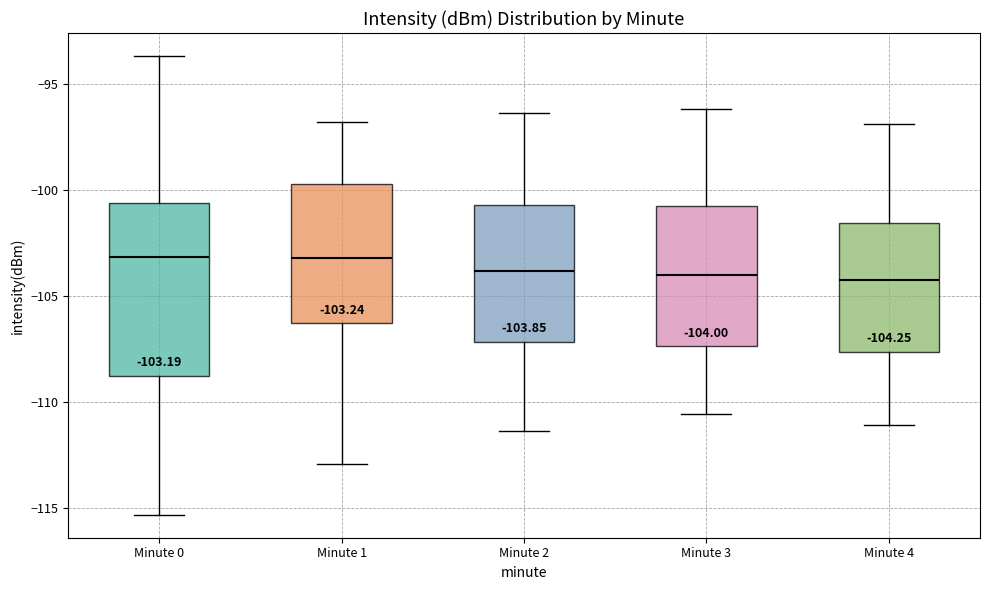

Comparing the boxes themselves (not the whiskers), which one is the tallest?

Minute 0